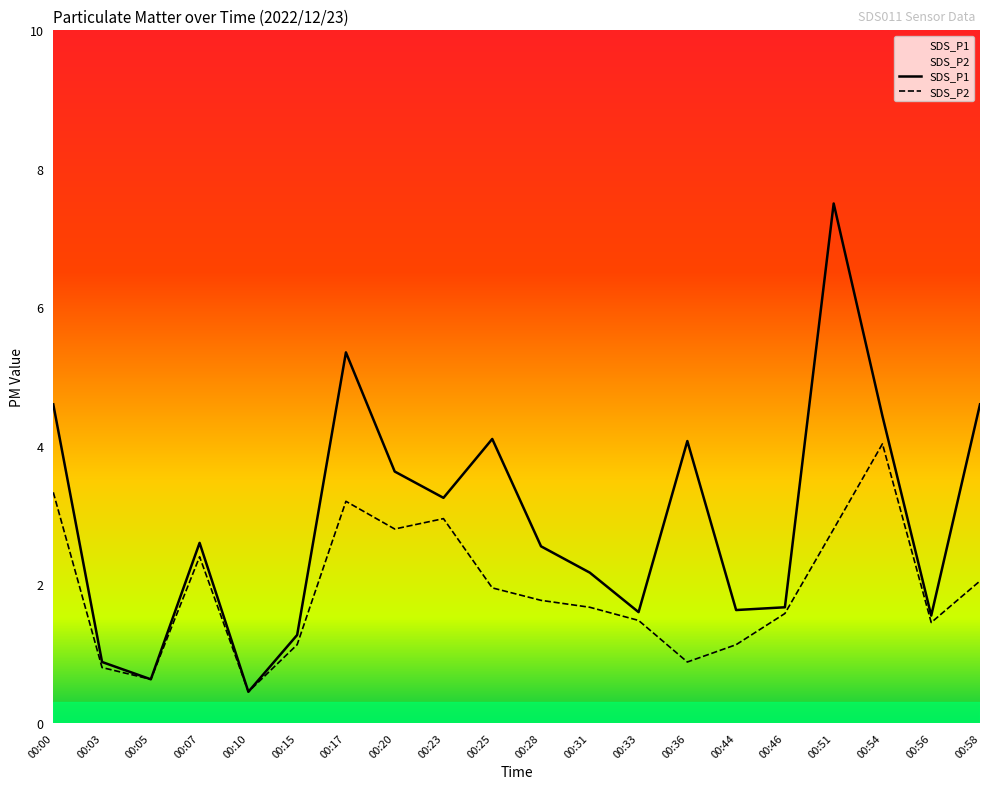

What is the sum of all SDS_P1 values?

58.5